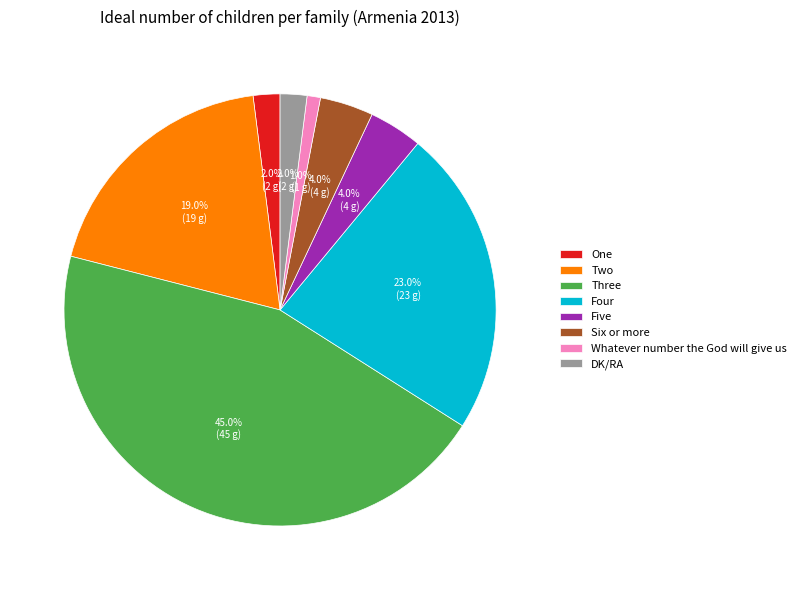

What is the largest slice in the pie chart?

Three